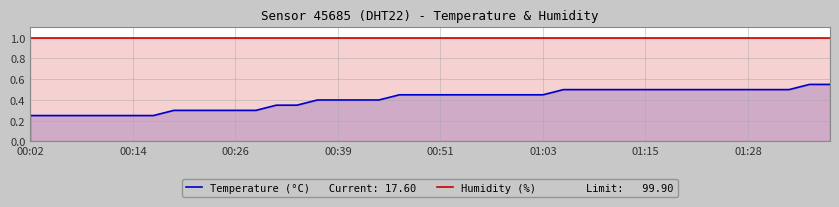

What is the approximate value at 00:26?

0.3